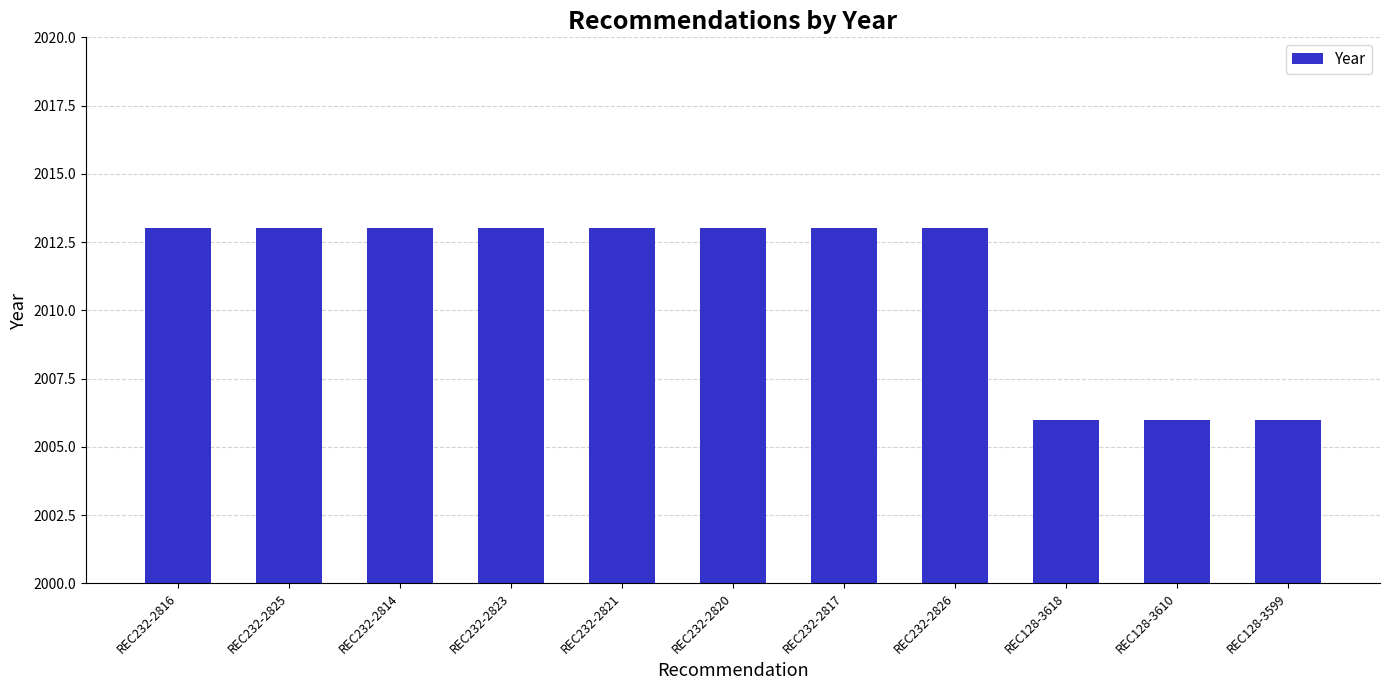

What is the label of the 7th bar from the right?

REC232-2821